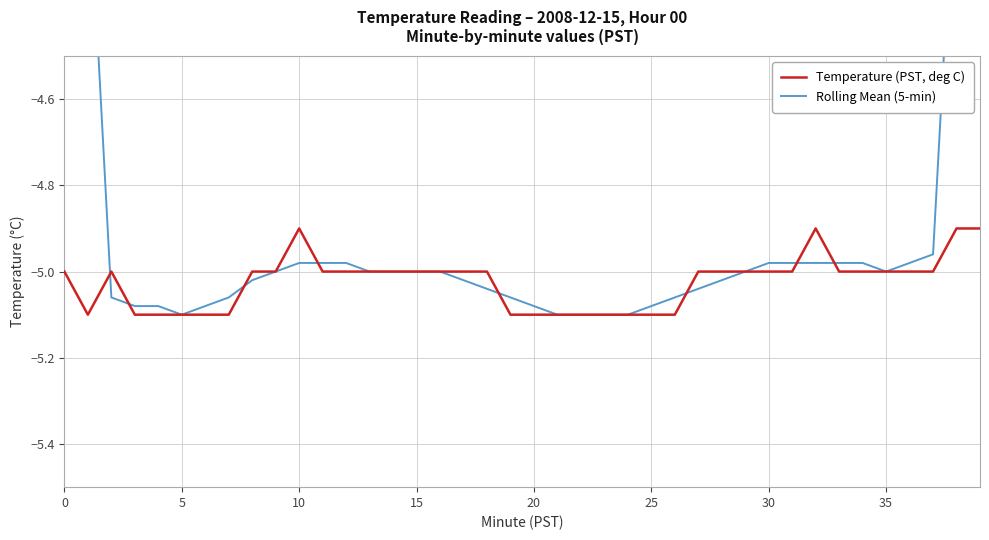

How many lines are shown in the chart?

2